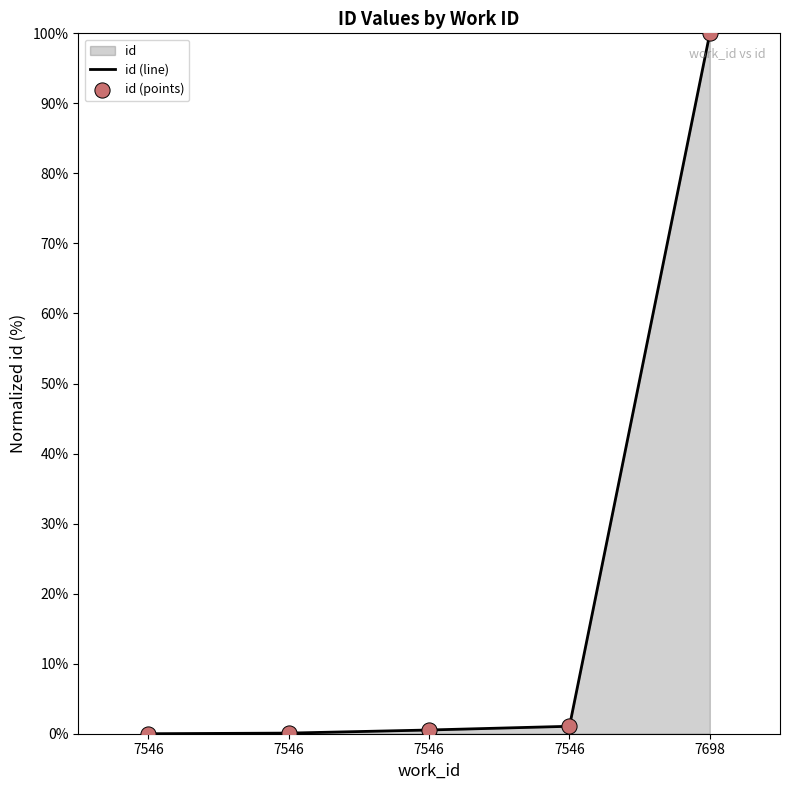

Which series contains the lowest Y value?

id (line)